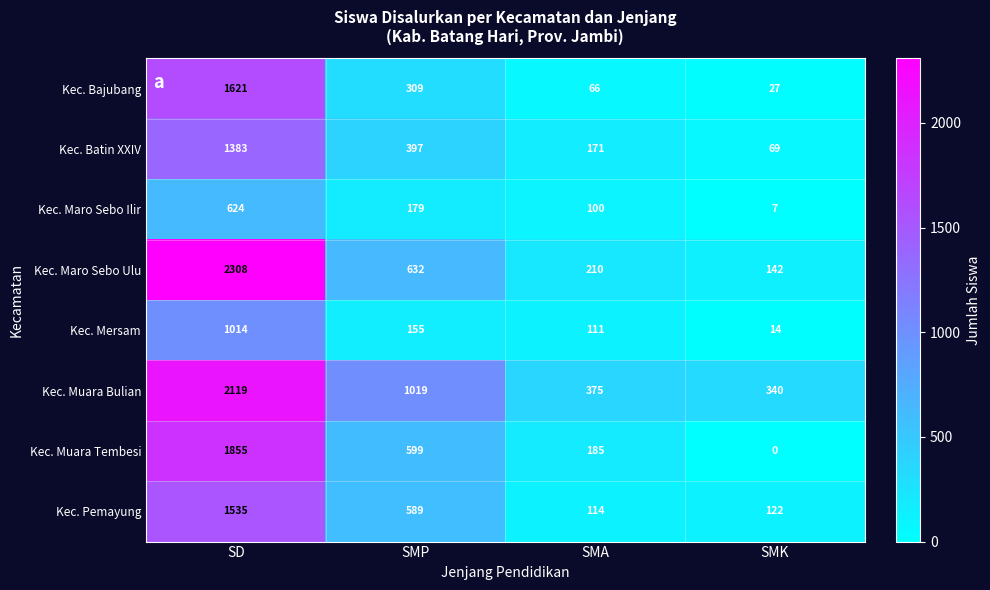

The Kec. Mersam series shows 23 at SMA. True or false?

False